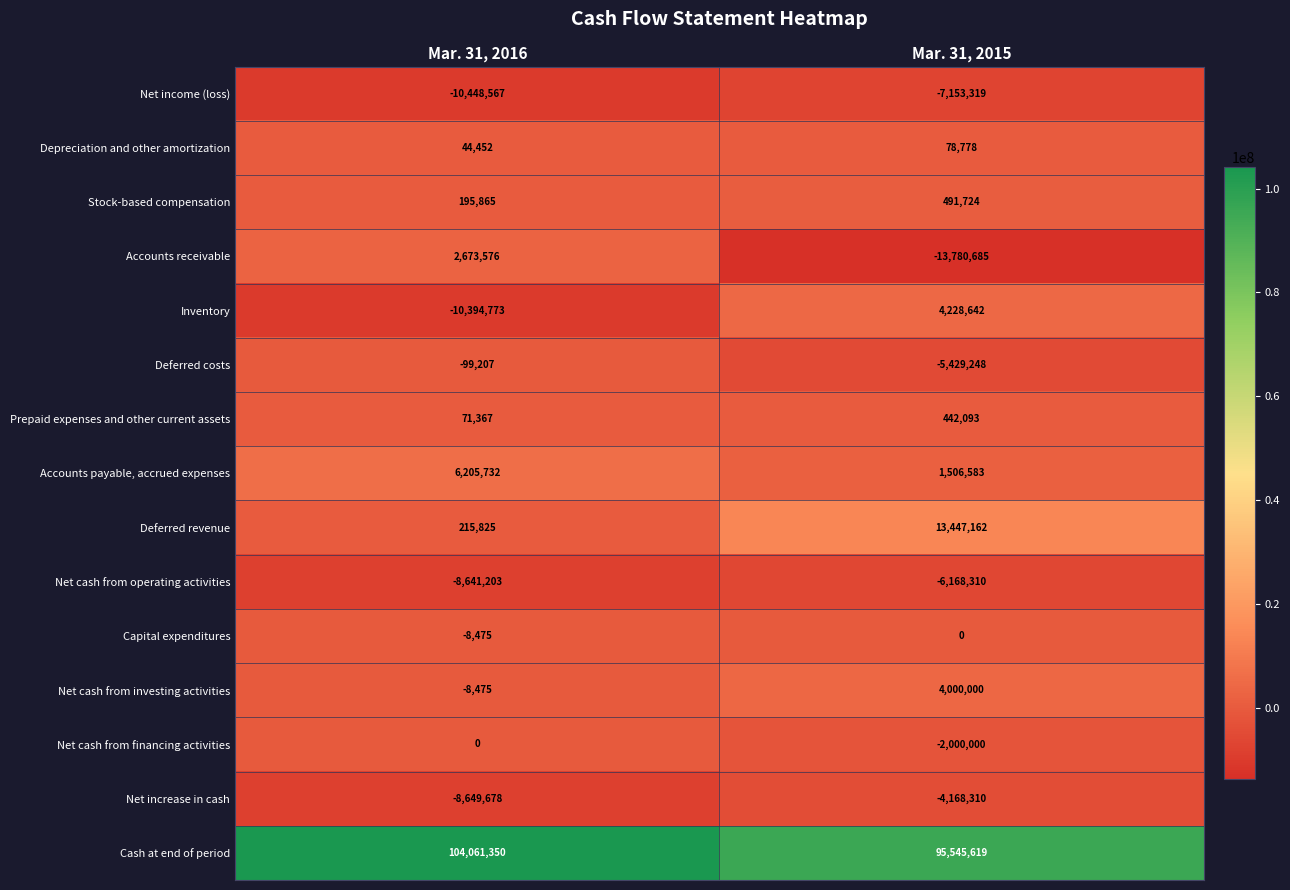

What is the difference between the maximum and minimum values in the Net increase in cash series?

4481368